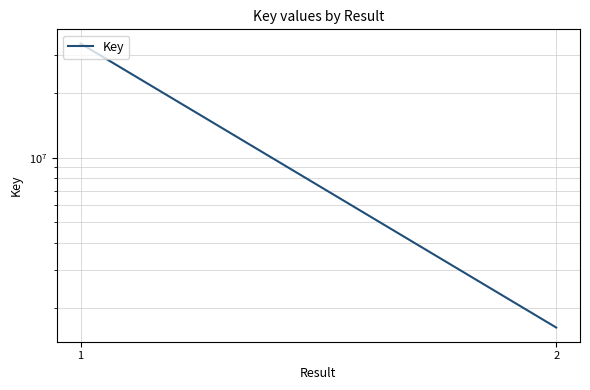

Reading right to left, transcribe all the data shown in this chart.

2=1618388	1=33987641